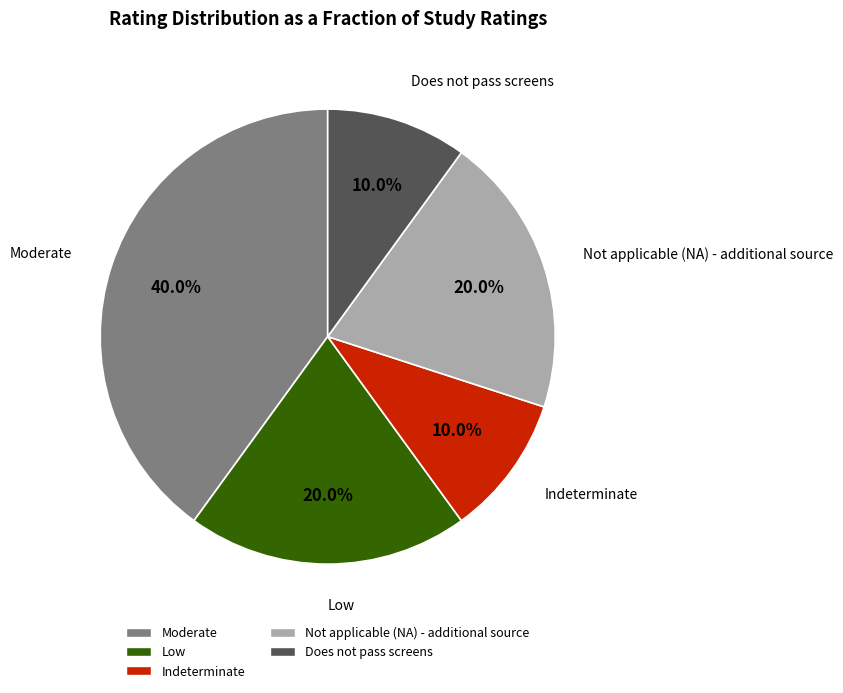

To the nearest percent, what is the average slice percentage?

20%